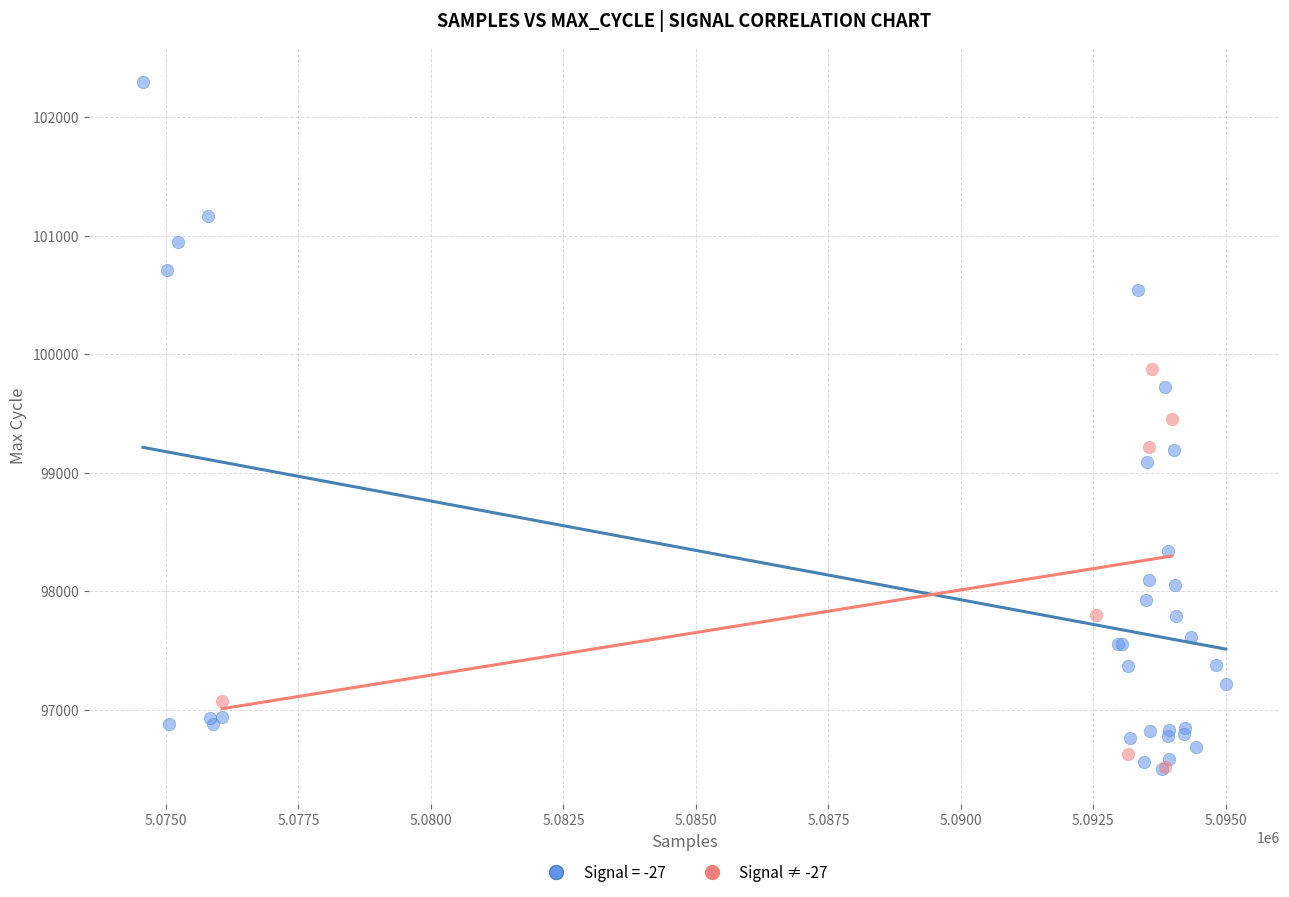

Which series has the largest Y range (max minus min)?

Signal = -27